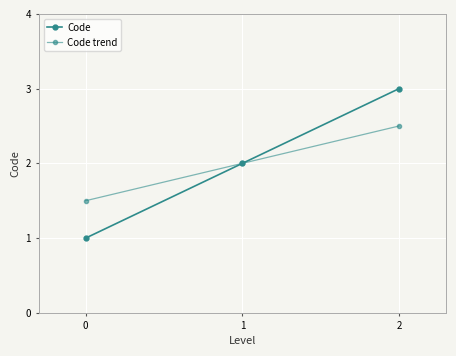

Reading left to right, extract all data points from this chart.

Code: 0=1.0	1=2.0	2=3.0
Code trend: 0=1.5	1=2.0	2=2.5